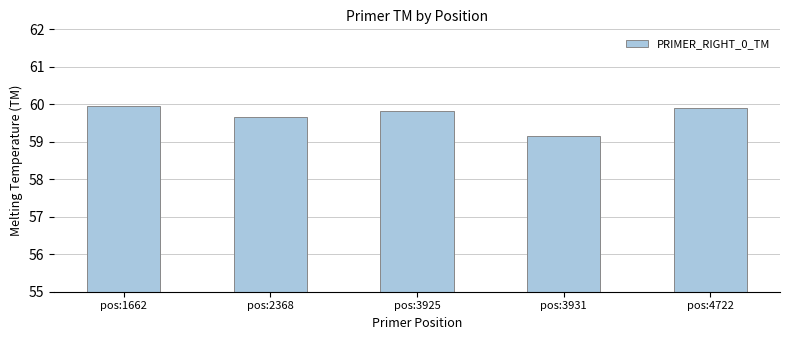

Rank the categories by value from lowest to highest.

pos:3931, pos:2368, pos:3925, pos:4722, pos:1662